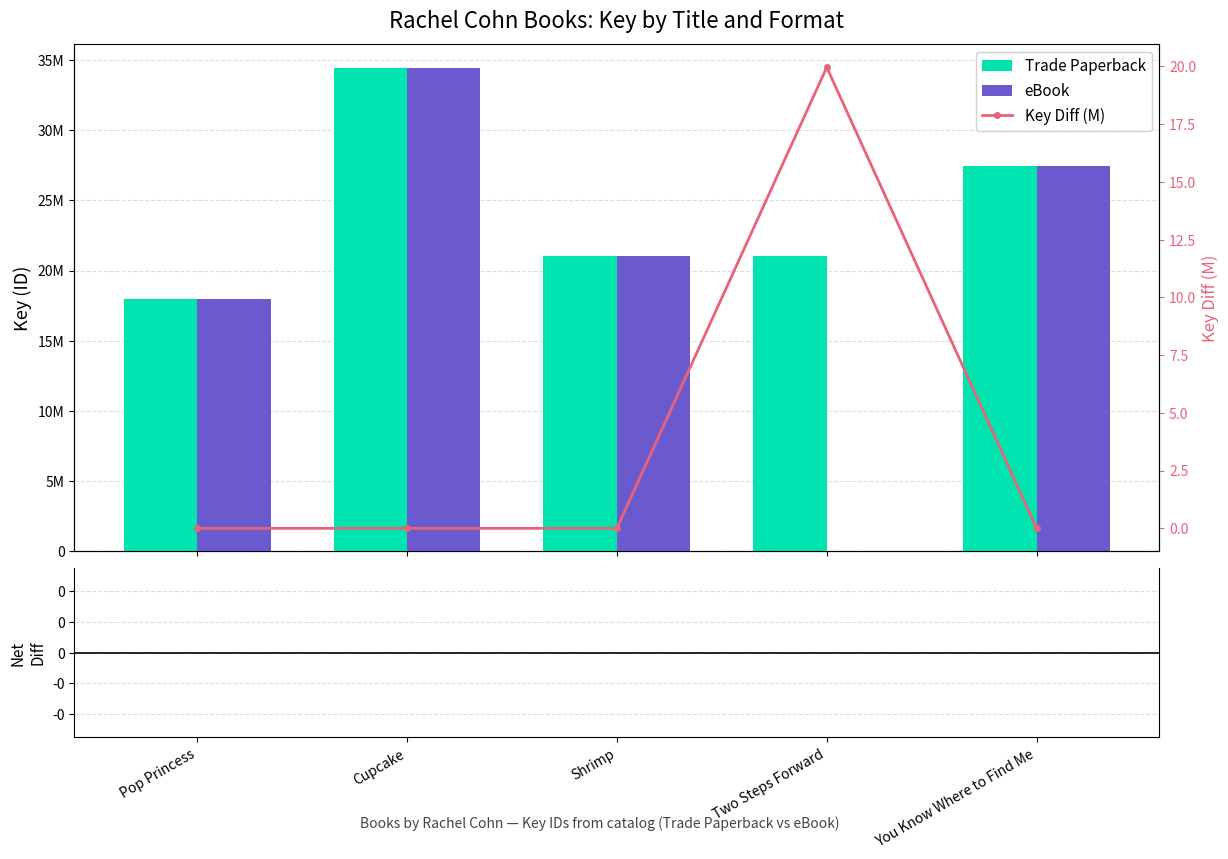

How many data points in Key Diff (M) are above 0?

1